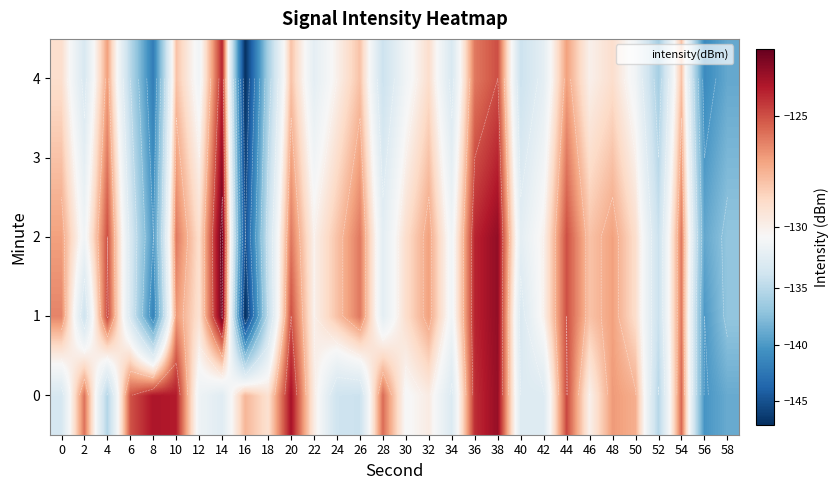

What is the difference between the 1 values at 34 and 36?

7.0